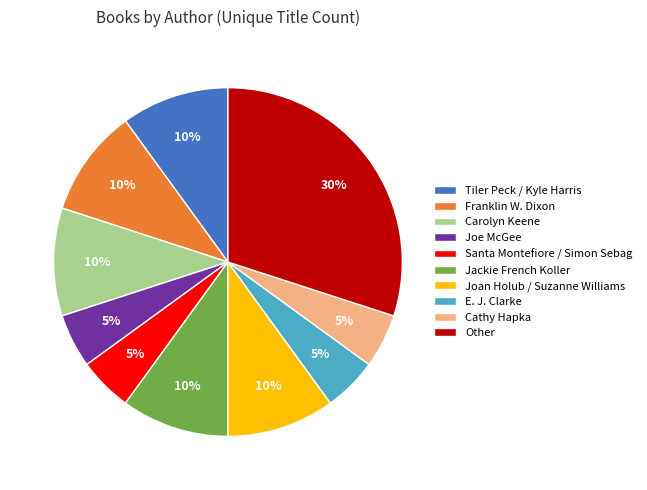

Combined, do Franklin W. Dixon and E. J. Clarke account for over 50%?

No